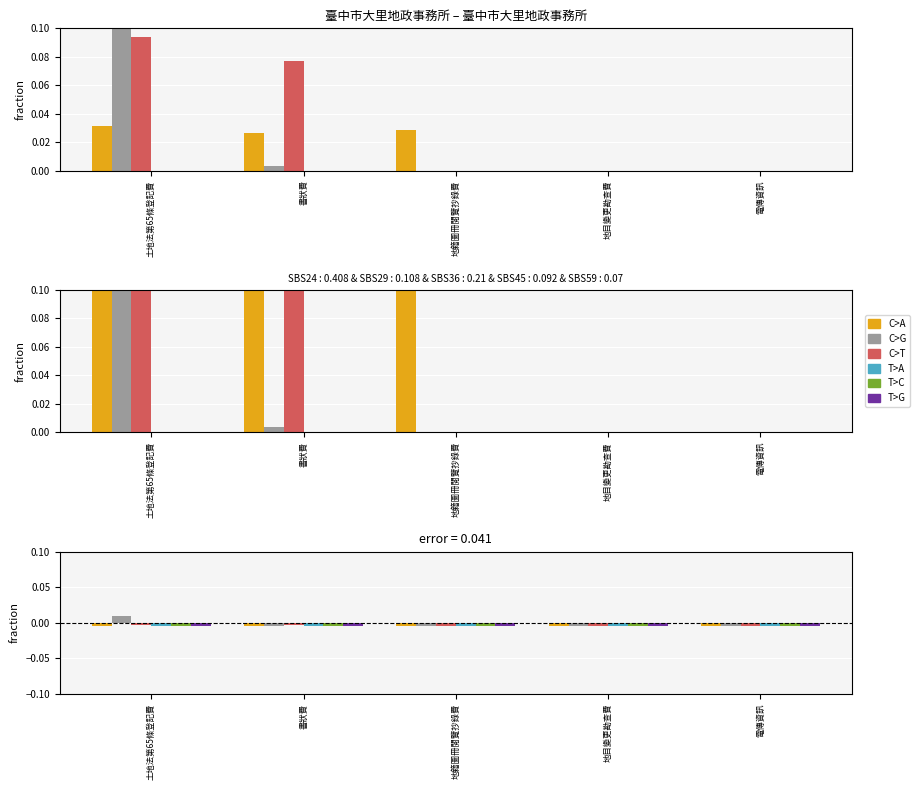

Does the chart contain any negative values?

Yes